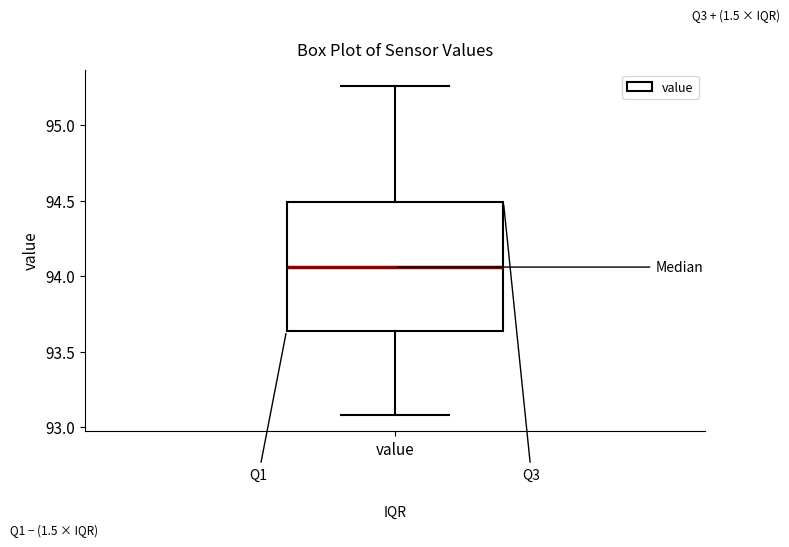

Where is the upper edge of the box for value on the y-axis? The values are not printed on the chart, so give them approximately, as read against the axis.

94.50